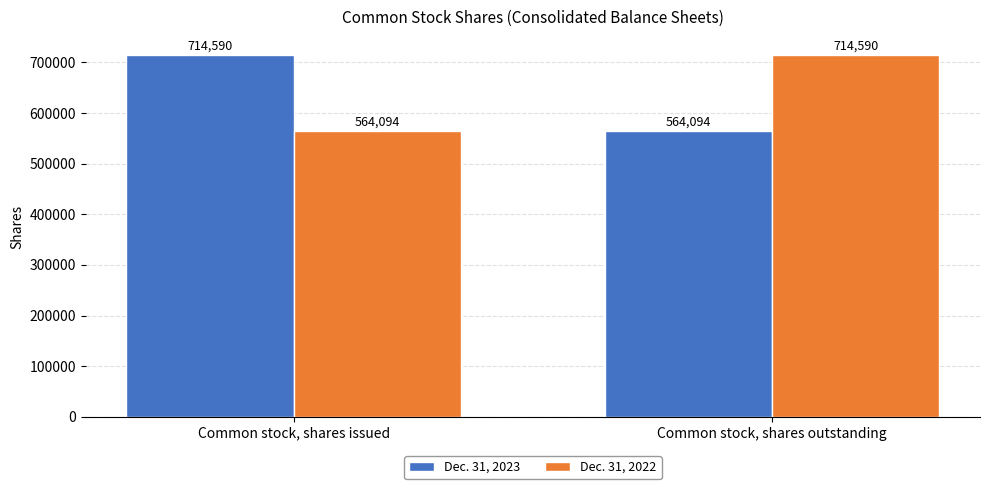

What is the difference between the Dec. 31, 2023 values at Common stock, shares outstanding and Common stock, shares issued?

150496